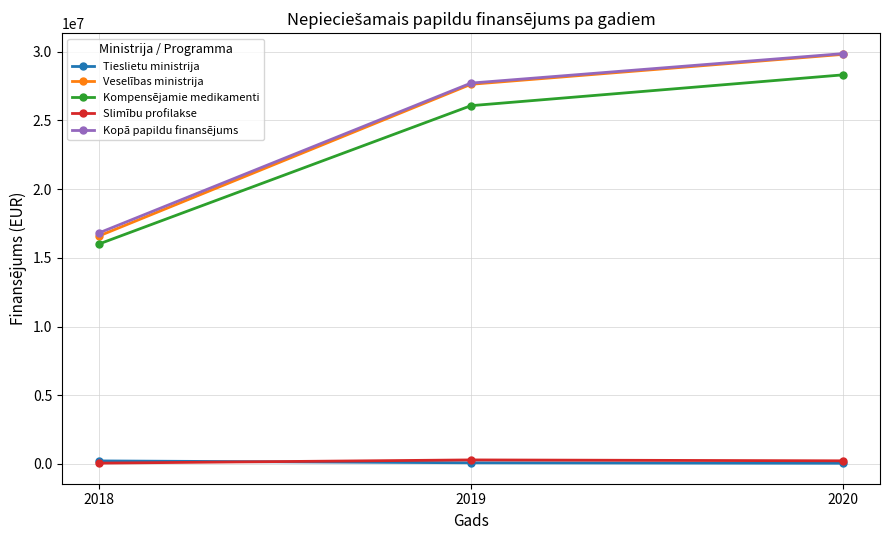

True or false: Tieslietu ministrija has a value of 87574 at 2019.

True